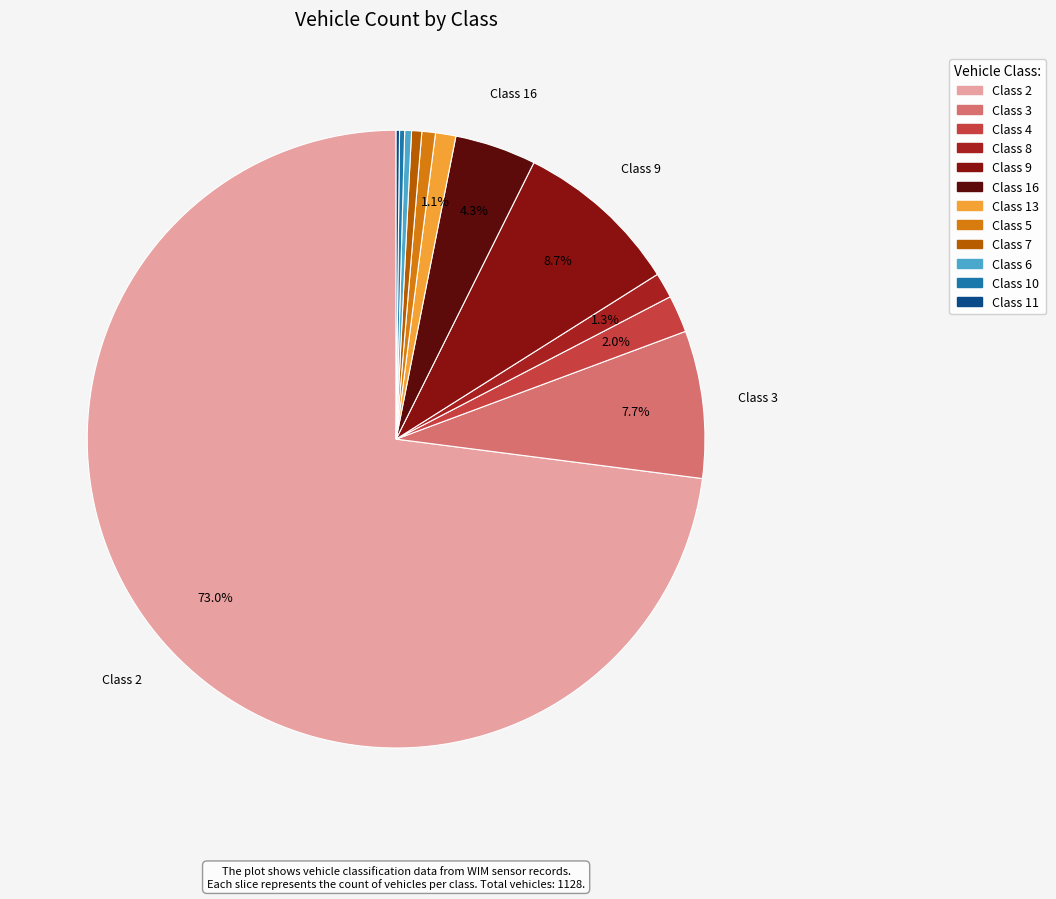

Rank the categories by value from highest to lowest.

Class 2, Class 9, Class 3, Class 16, Class 4, Class 8, Class 13, Class 5, Class 7, Class 6, Class 10, Class 11